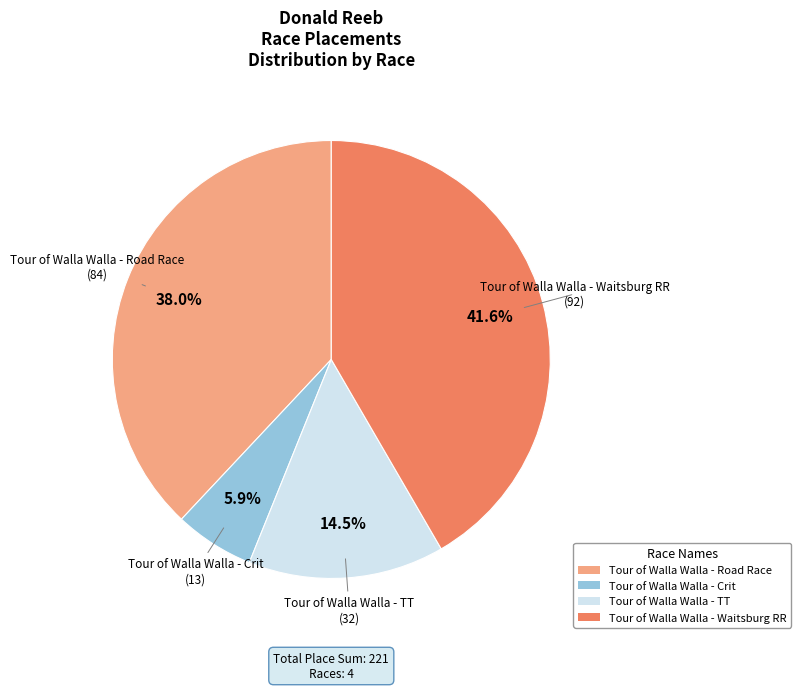

Approximately how many times larger is the value at Tour of Walla Walla - Crit compared to Tour of Walla Walla - Road Race?

0.2